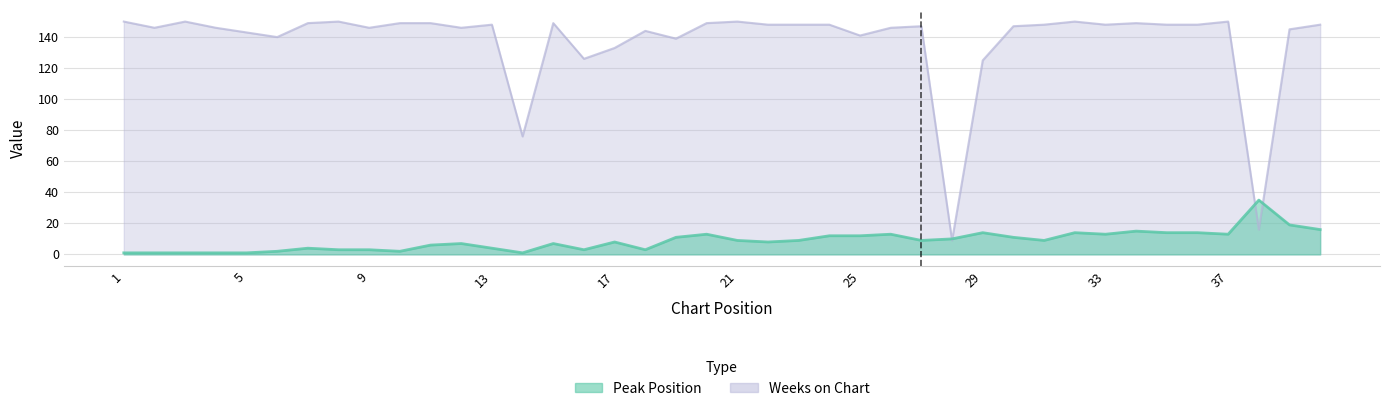

How many lines are shown in the chart?

2